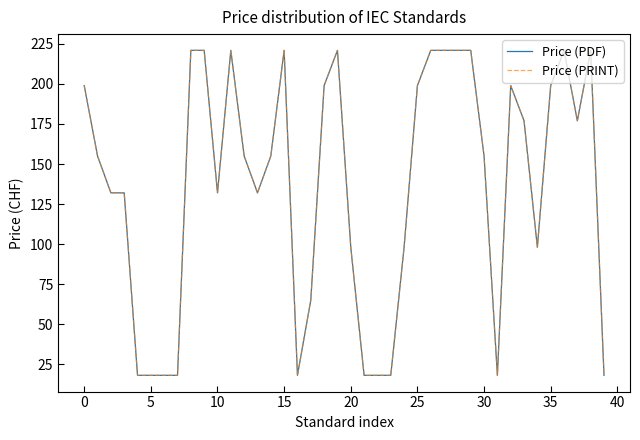

Does the chart have visible grid lines?

No